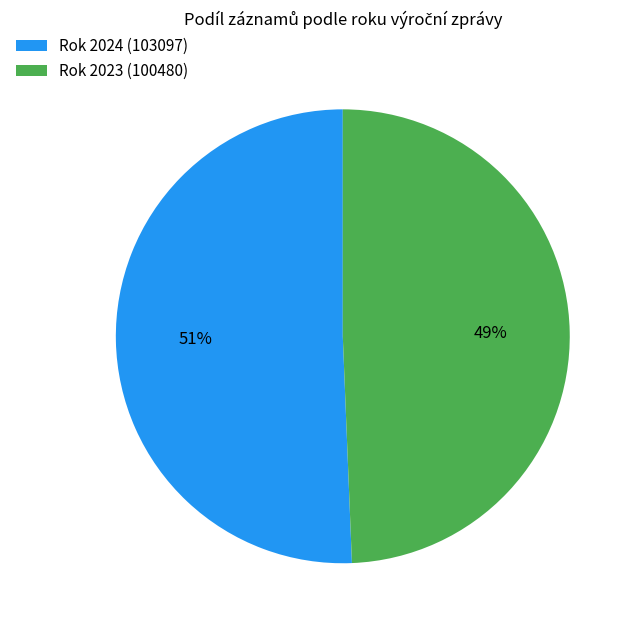

How many segments does this pie chart have?

2